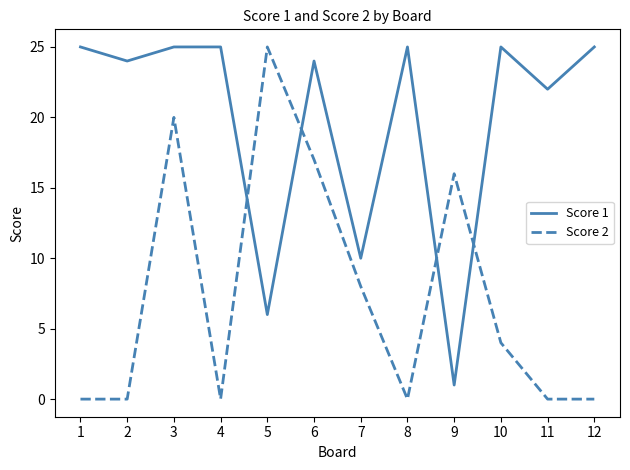

What is the sum of the Score 1 values at 6 and 5?

30